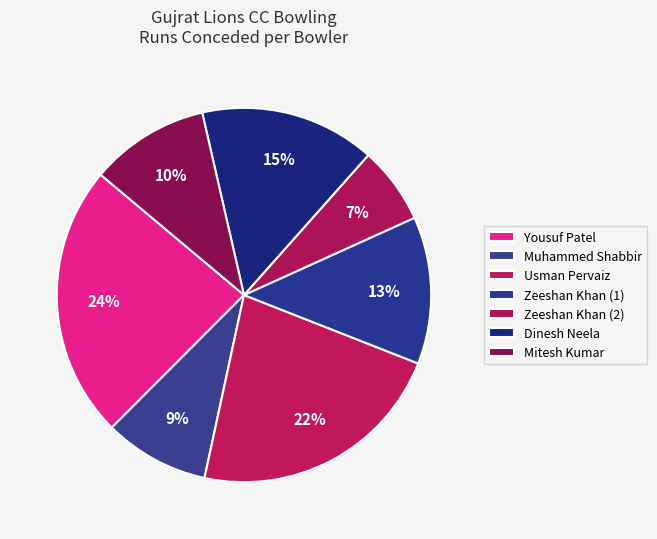

Count the number of slices in the pie.

7